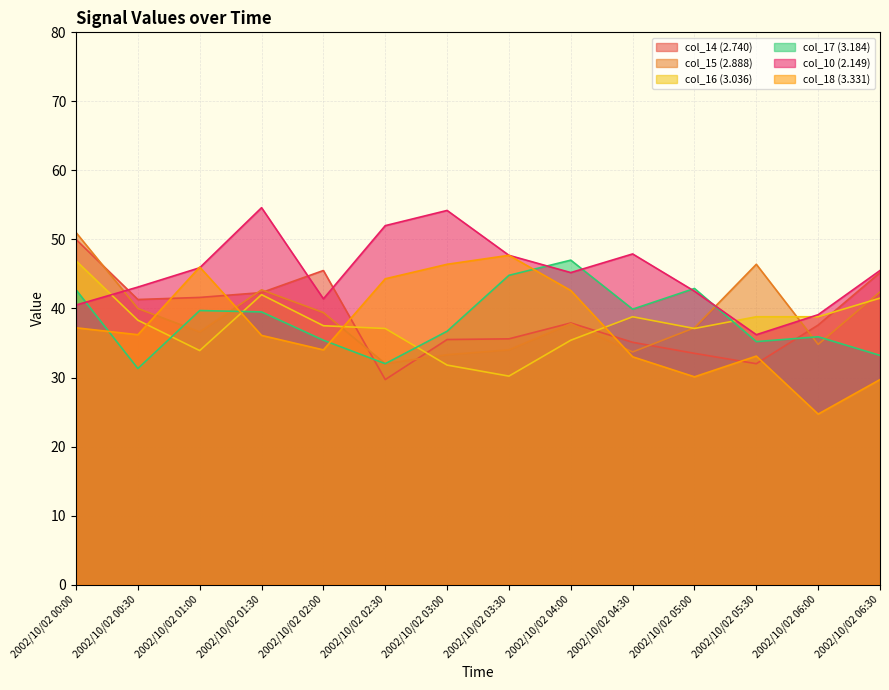

True or false: col_10 (2.149) has a value of 87.4 at 2002/10/02 02:30.

False